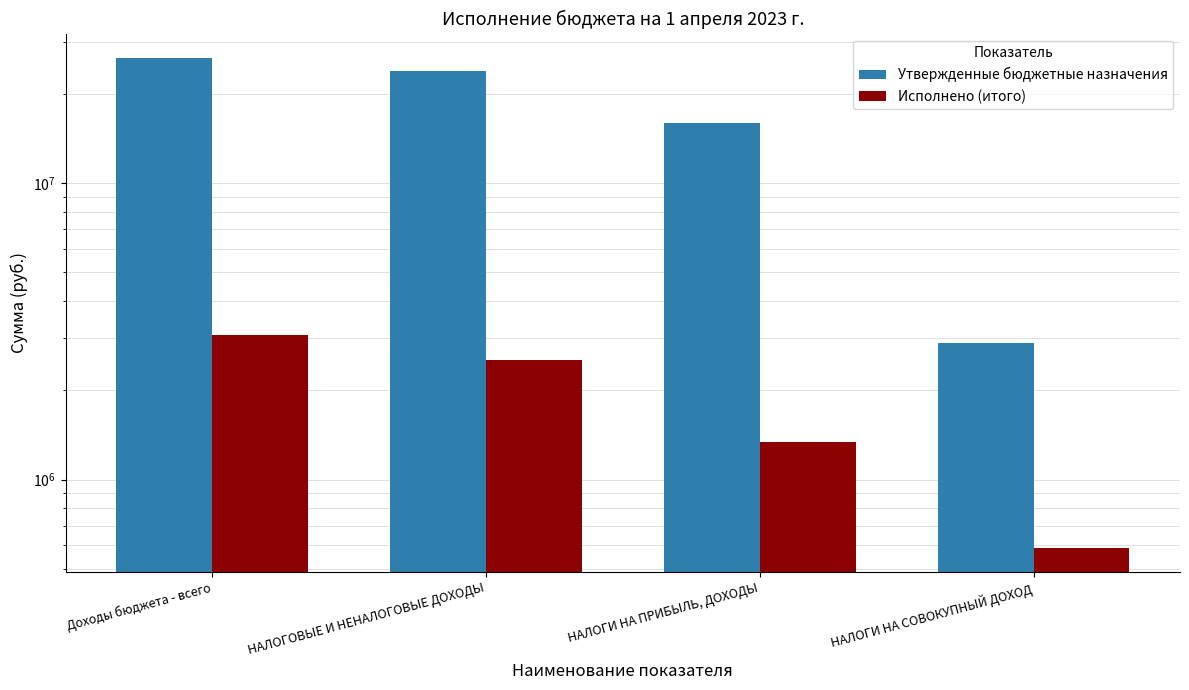

List the series in order of their overall mean, highest first.

Утвержденные бюджетные назначения, Исполнено (итого)